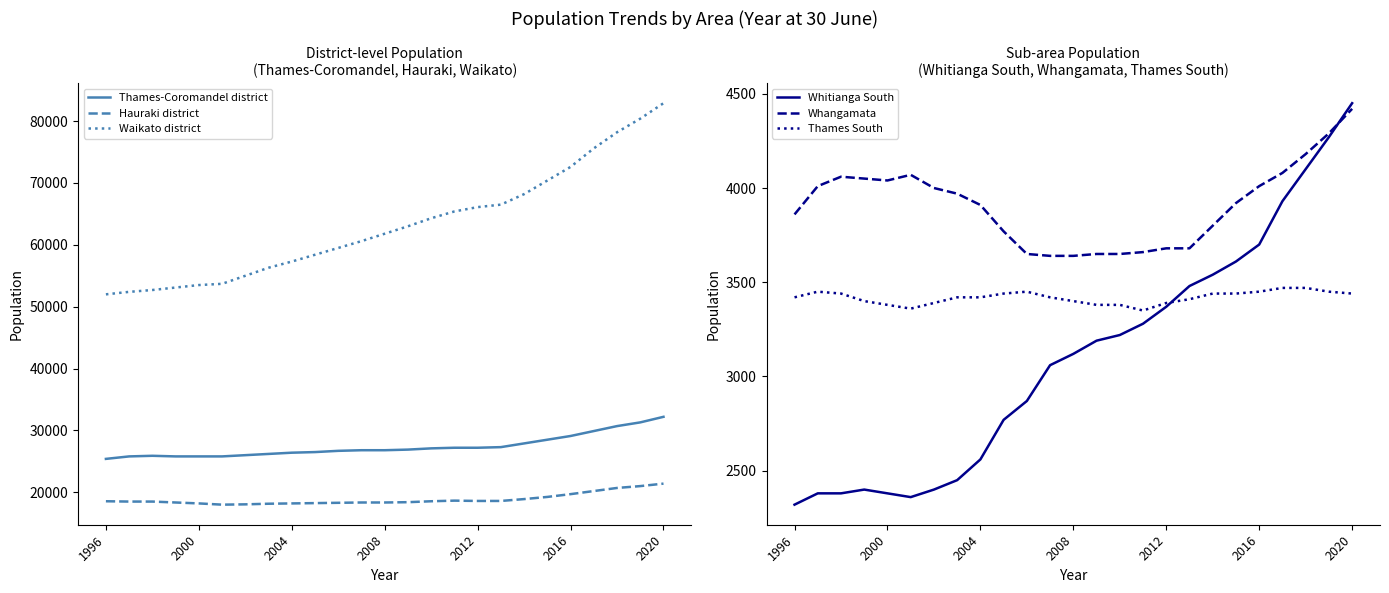

True or false: Thames-Coromandel district and Hauraki district cross at least once.

False